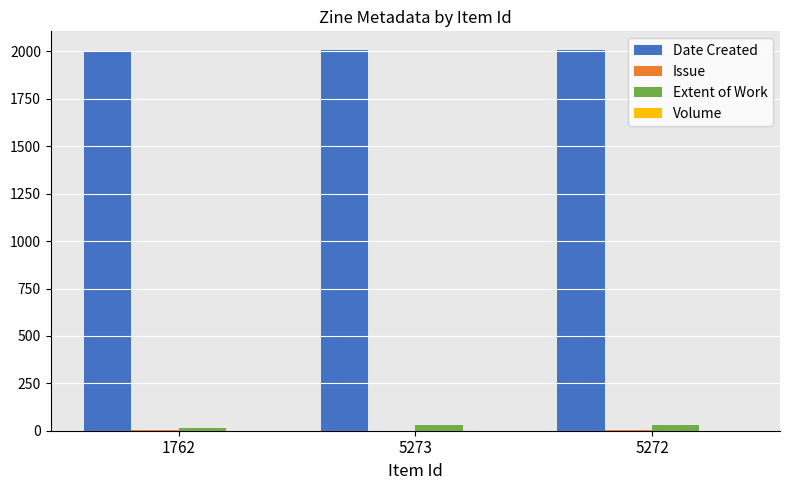

What is the approximate value of Extent of Work at 5272, to the nearest 5?

30